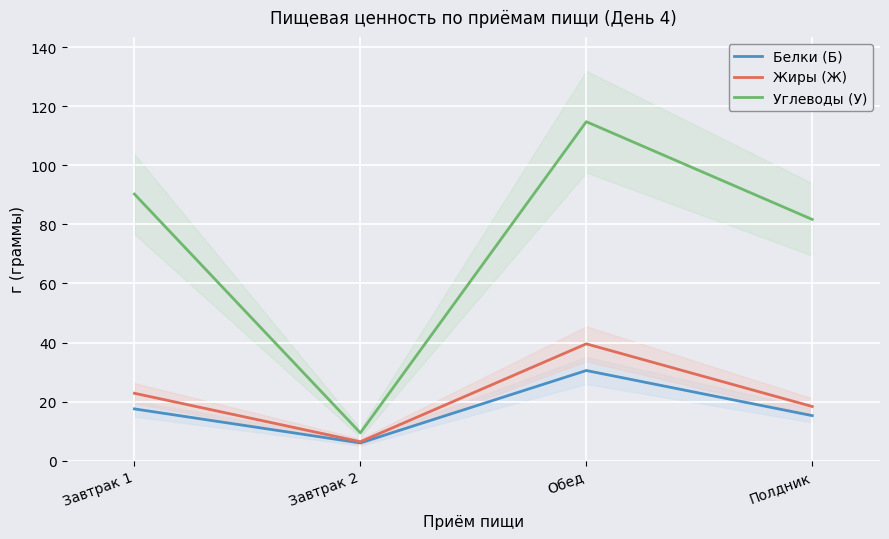

What is the maximum value for Жиры (Ж)?

39.6